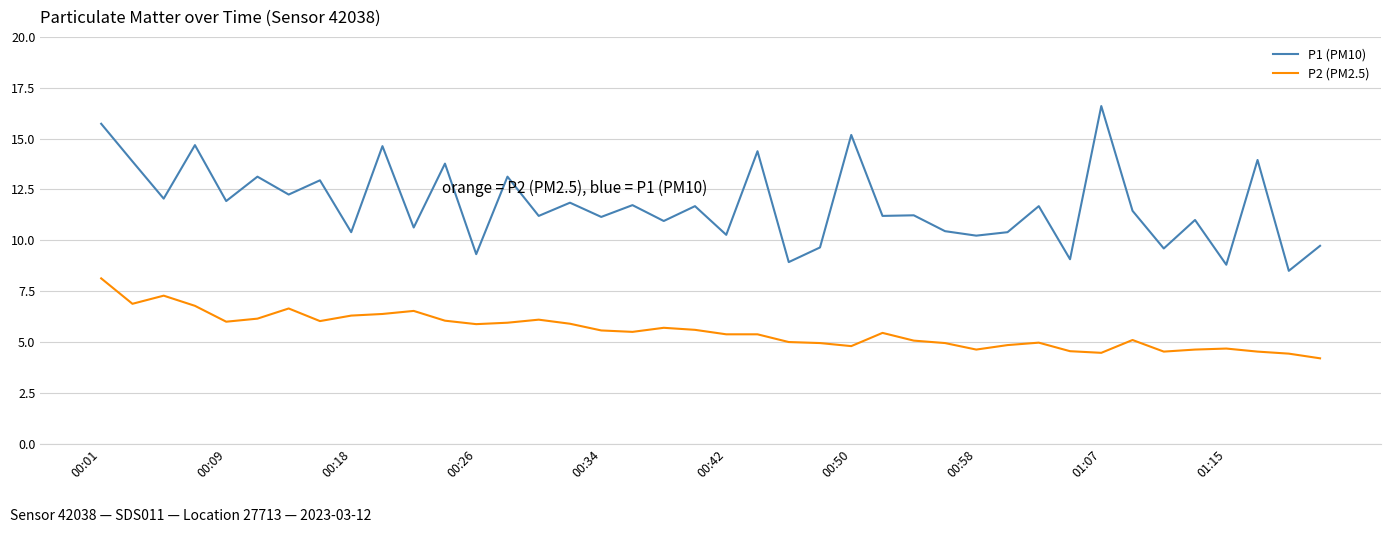

What is the difference between the maximum and minimum values in the P2 (PM2.5) series?

3.9